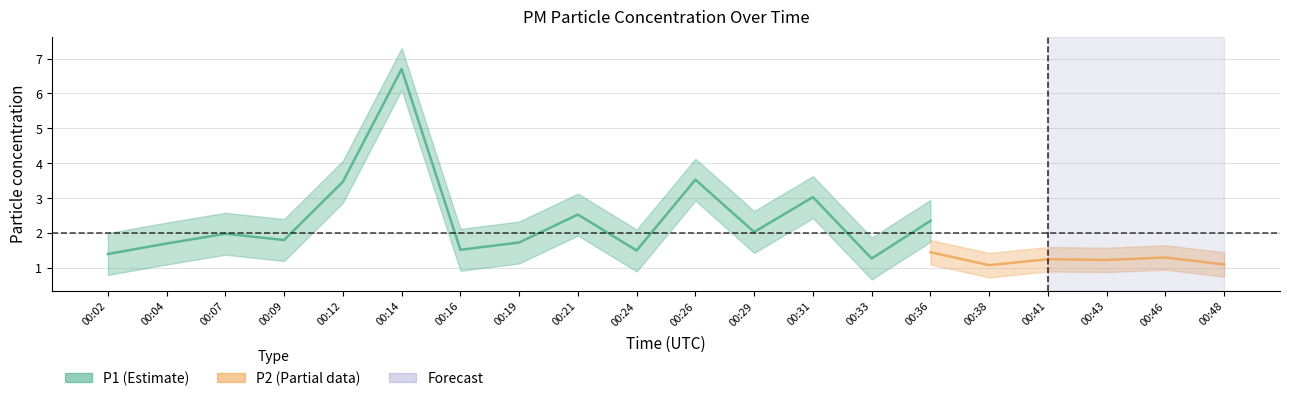

Count the number of categories in the chart.

20